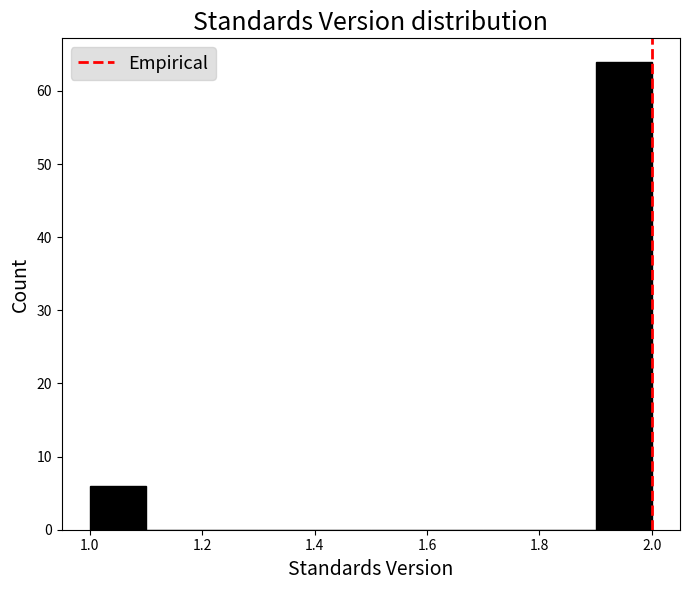

How tall is the bar that spans 1.0 to 1.1 on the x-axis? The values are not printed on the chart, so give them approximately, as read against the axis.

6